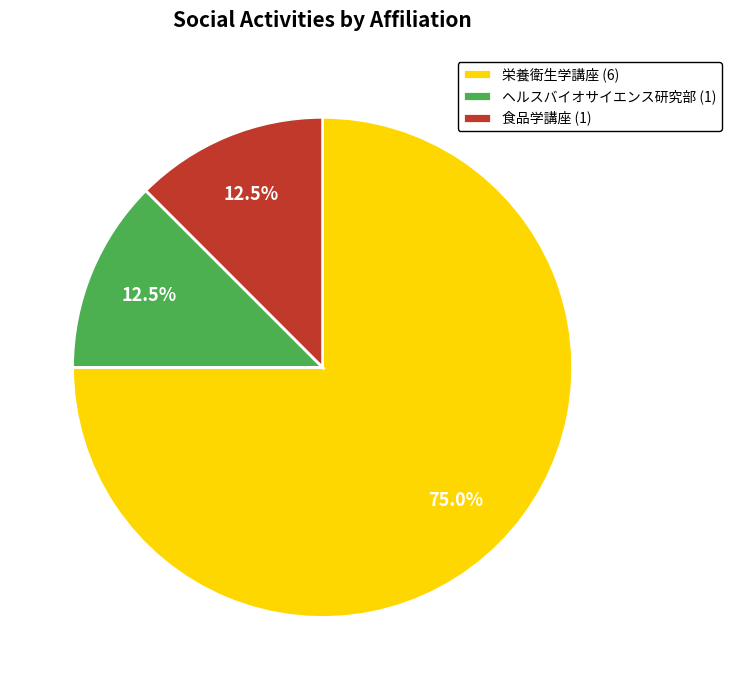

To the nearest percent, what is the difference between the largest and smallest slice percentages?

62%